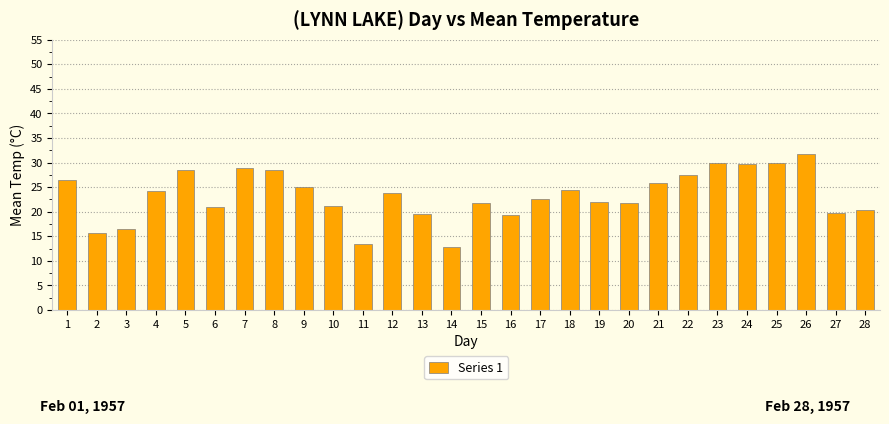

What is the change in value from 6 to 19?

+1.1